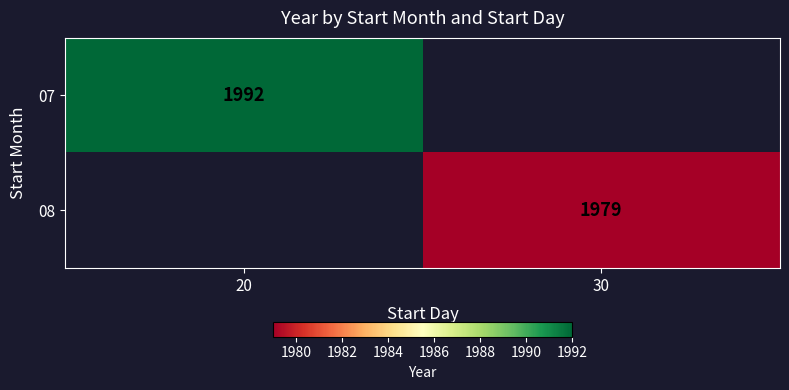

How many data points does each series have?

2